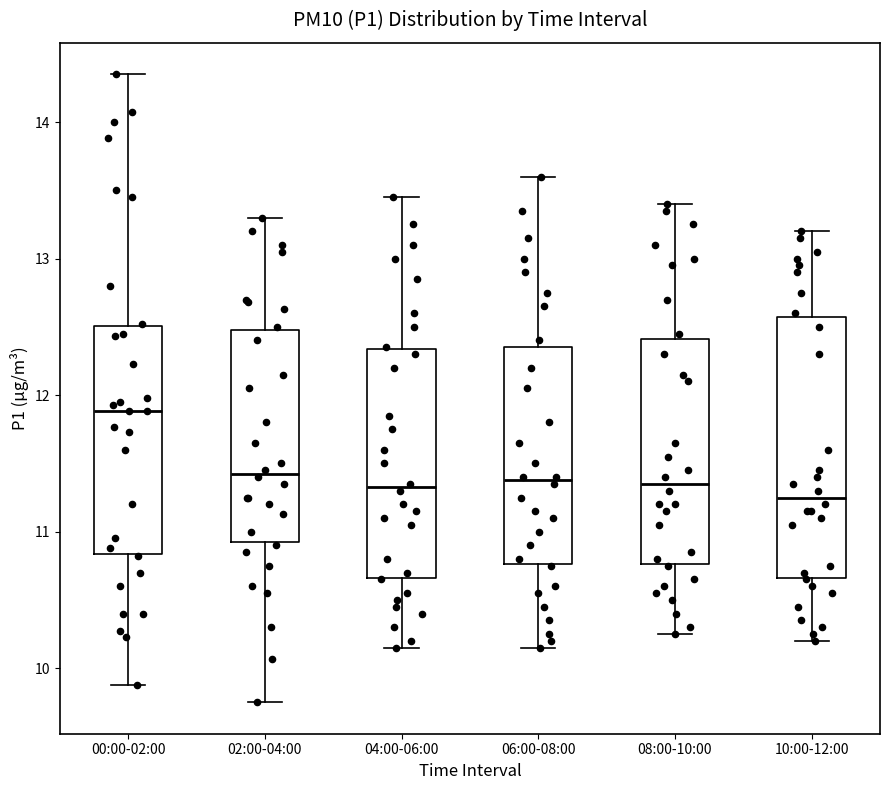

Reading left to right, transcribe this box plot: for each box, give where its median line is, the range the box spans, and where its two whiskers end, as read against the y-axis. The values are not printed on the chart, so give them approximately, as read against the axis.

00:00-02:00: median 11.9, box 10.8 to 12.5, whiskers 9.9 to 14.4
02:00-04:00: median 11.4, box 10.9 to 12.5, whiskers 9.8 to 13.3
04:00-06:00: median 11.3, box 10.7 to 12.3, whiskers 10.2 to 13.5
06:00-08:00: median 11.4, box 10.8 to 12.4, whiskers 10.2 to 13.6
08:00-10:00: median 11.4, box 10.8 to 12.4, whiskers 10.3 to 13.4
10:00-12:00: median 11.3, box 10.7 to 12.6, whiskers 10.2 to 13.2